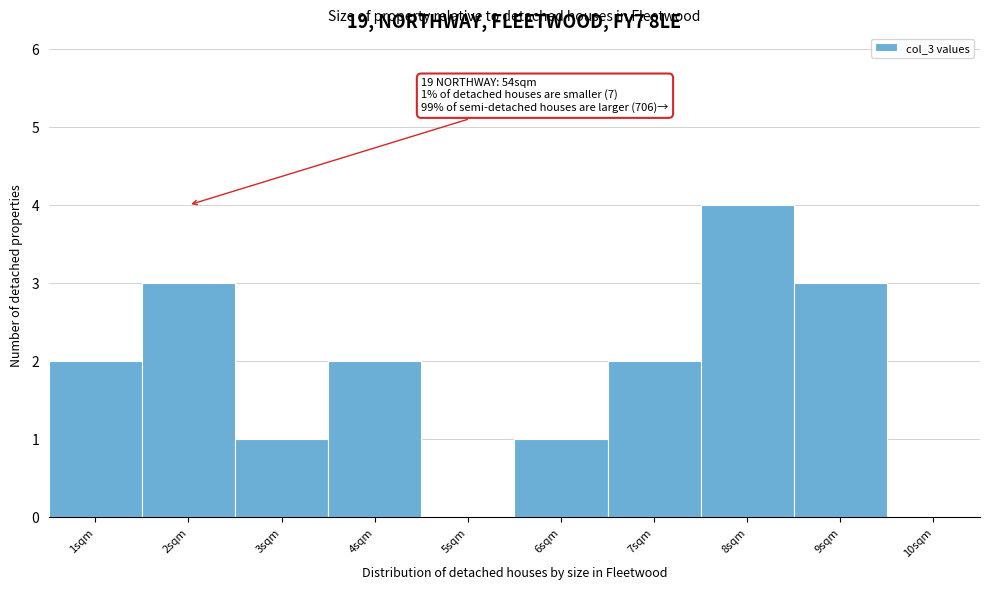

Which range on the x-axis has the tallest bar?

7.5 to 8.5